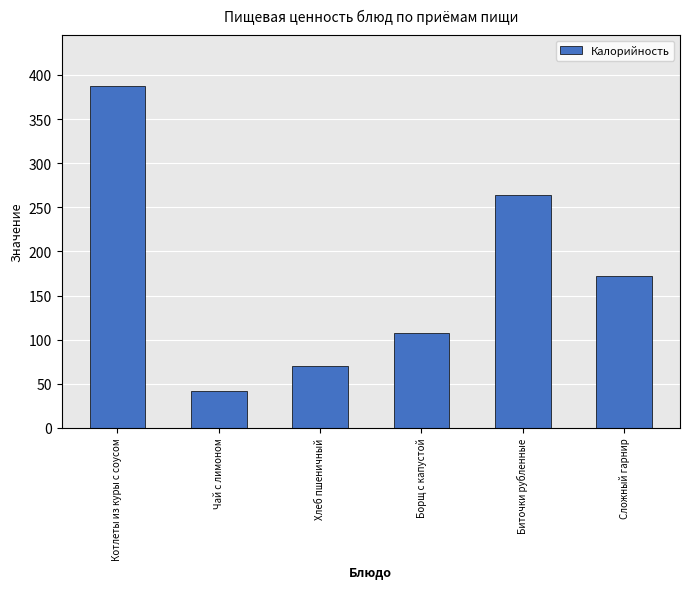

What is the approximate value at Хлеб пшеничный?

70.5